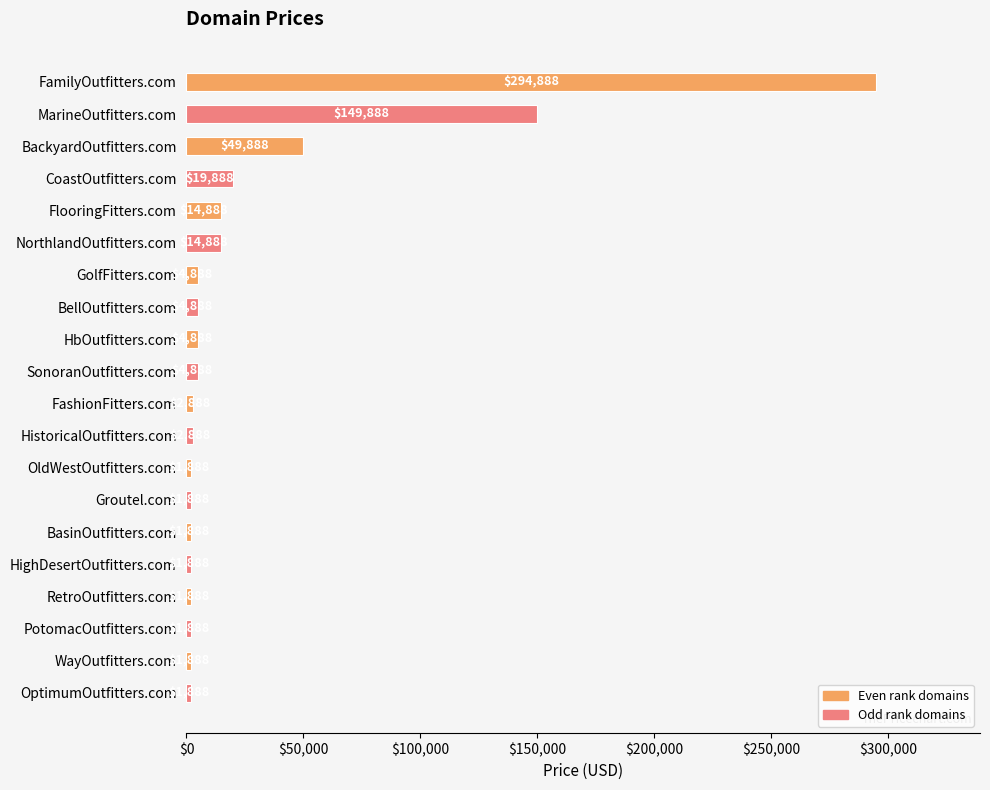

How many values are below 4888?

10